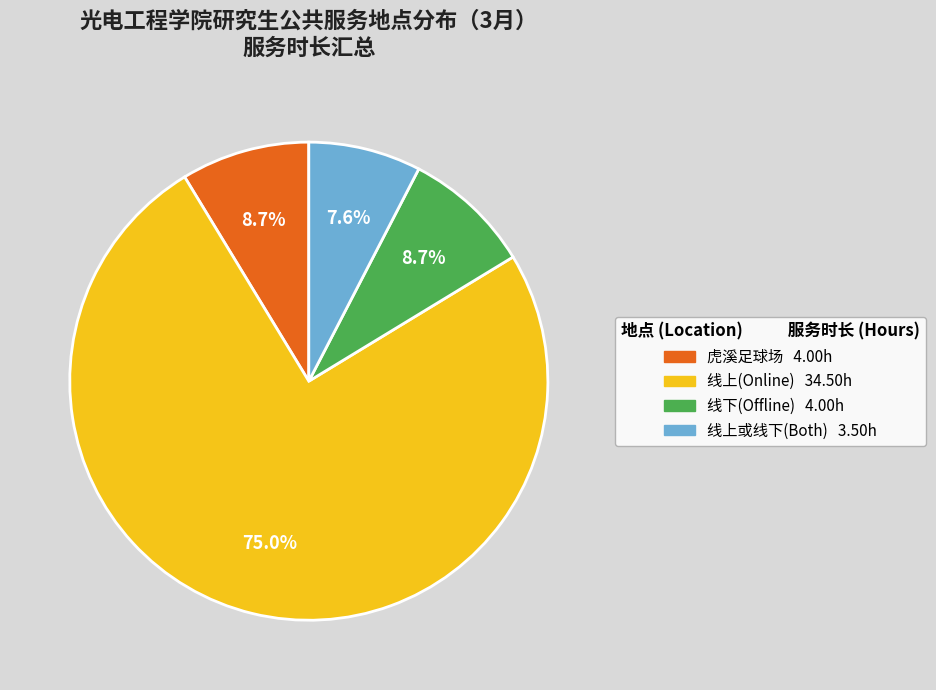

Does any single category account for the majority?

Yes